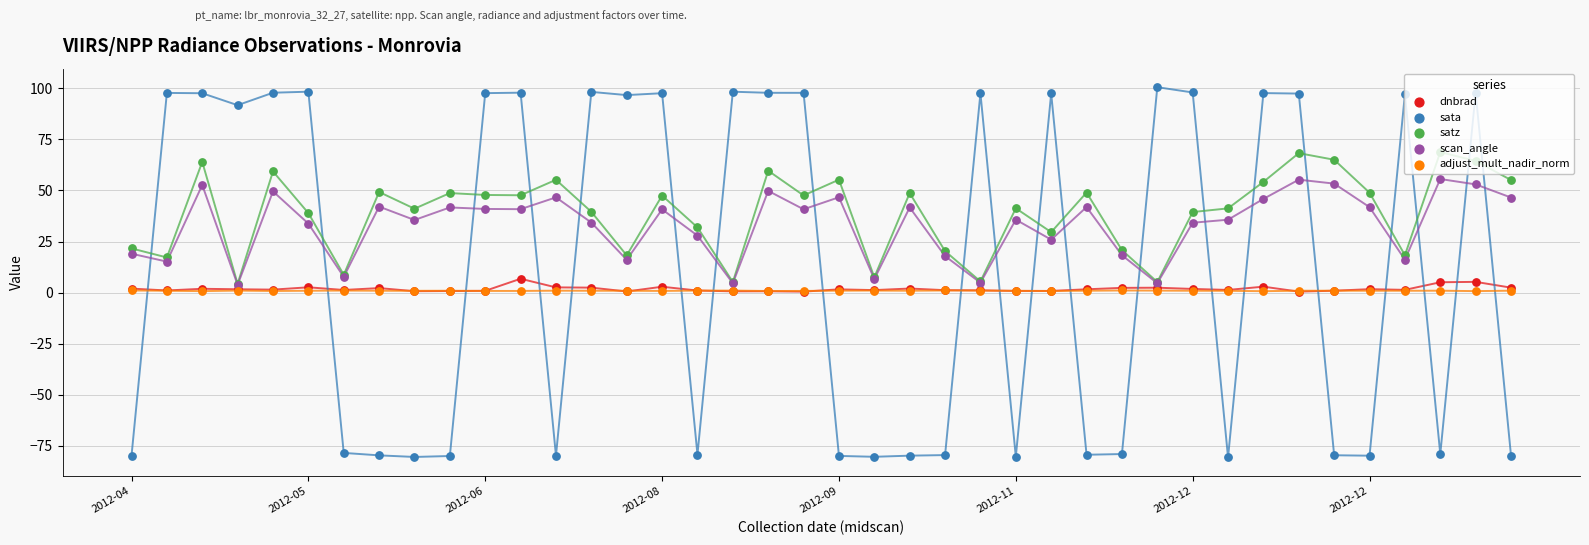

Which series has the largest Y range (max minus min)?

sata